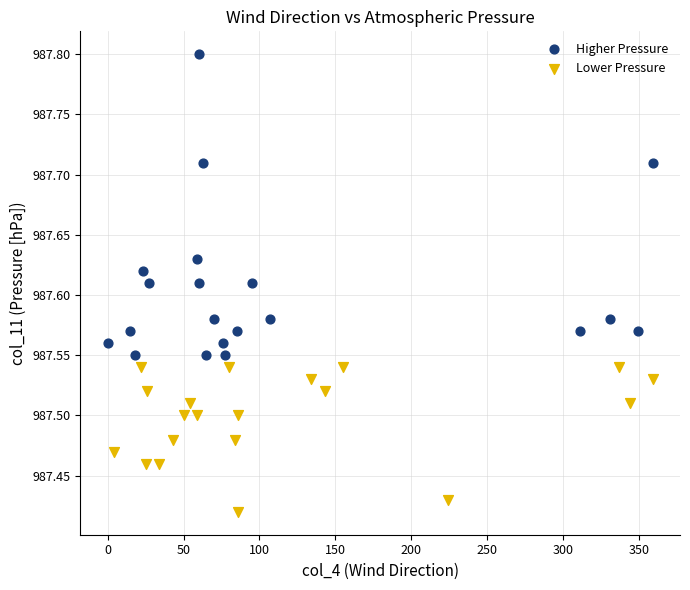

Which series has the widest spread of Y values?

Higher Pressure